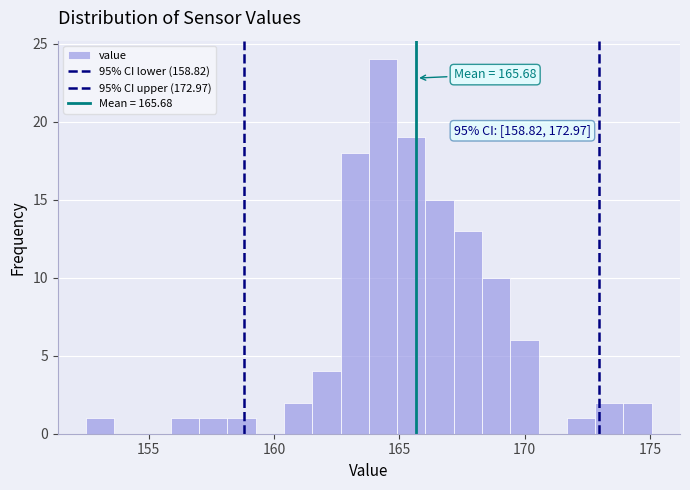

Around what value on the x-axis is the tallest bar? Give the approximate position of its centre, as read against the axis.

164.5